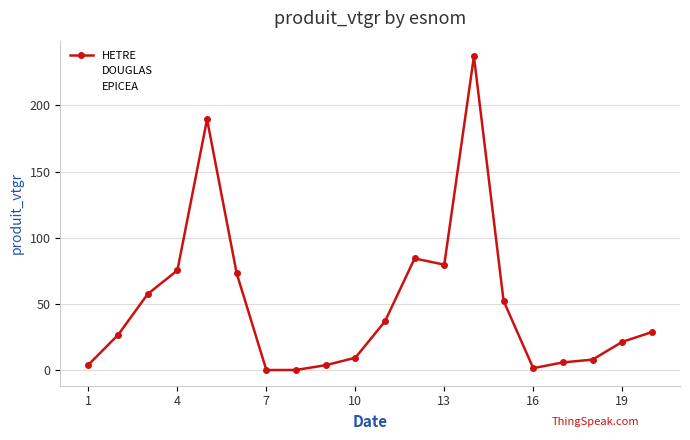

How many interior local peaks does the EPICEA series have?

6